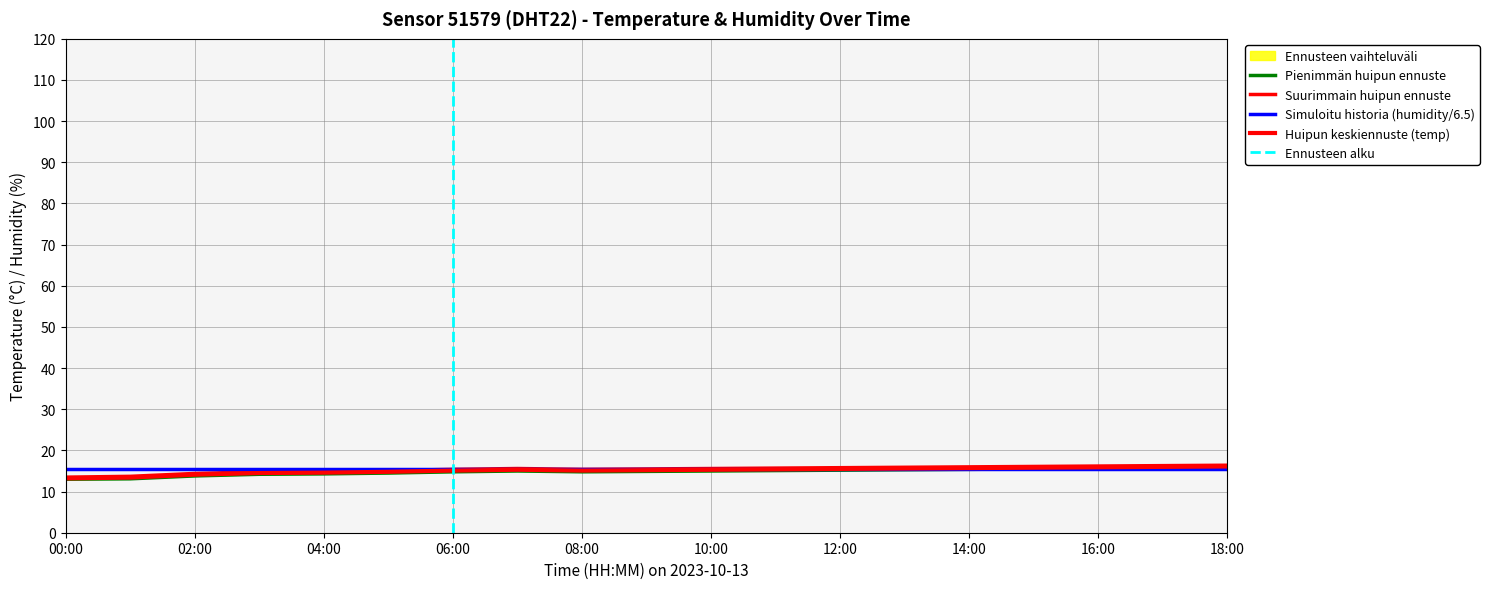

At which category does temp_lower reach its first local valley?

08:00